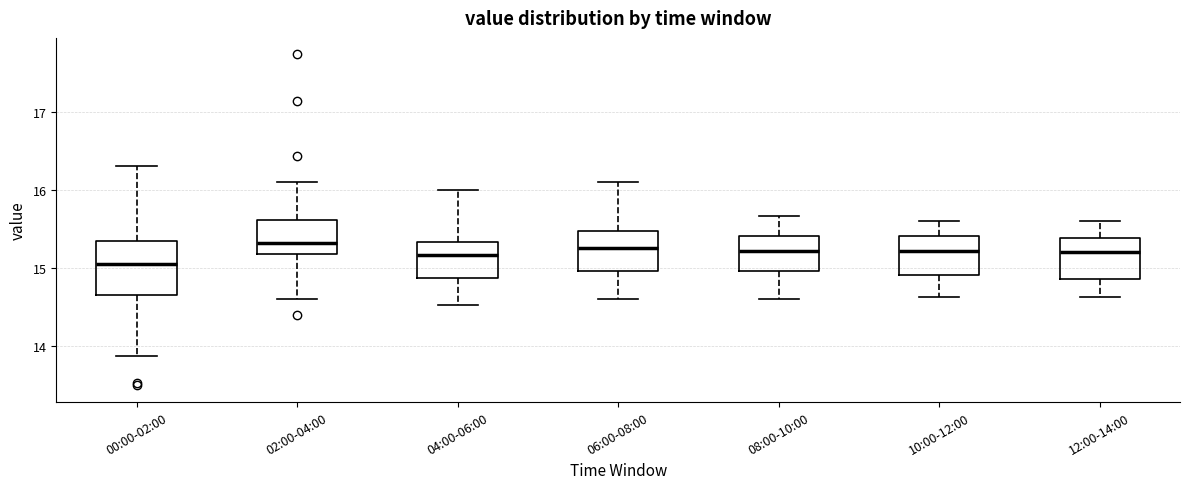

Reading left to right, read every box against the y-axis: the position of its median line, the range the box covers, and the ends of its whiskers. The values are not printed on the chart, so give them approximately, as read against the axis.

00:00-02:00: median 15.1, box 14.7 to 15.3, whiskers 13.9 to 16.3
02:00-04:00: median 15.3, box 15.2 to 15.6, whiskers 14.6 to 16.1
04:00-06:00: median 15.2, box 14.9 to 15.3, whiskers 14.5 to 16.0
06:00-08:00: median 15.3, box 15.0 to 15.5, whiskers 14.6 to 16.1
08:00-10:00: median 15.2, box 15.0 to 15.4, whiskers 14.6 to 15.7
10:00-12:00: median 15.2, box 14.9 to 15.4, whiskers 14.6 to 15.6
12:00-14:00: median 15.2, box 14.9 to 15.4, whiskers 14.6 to 15.6